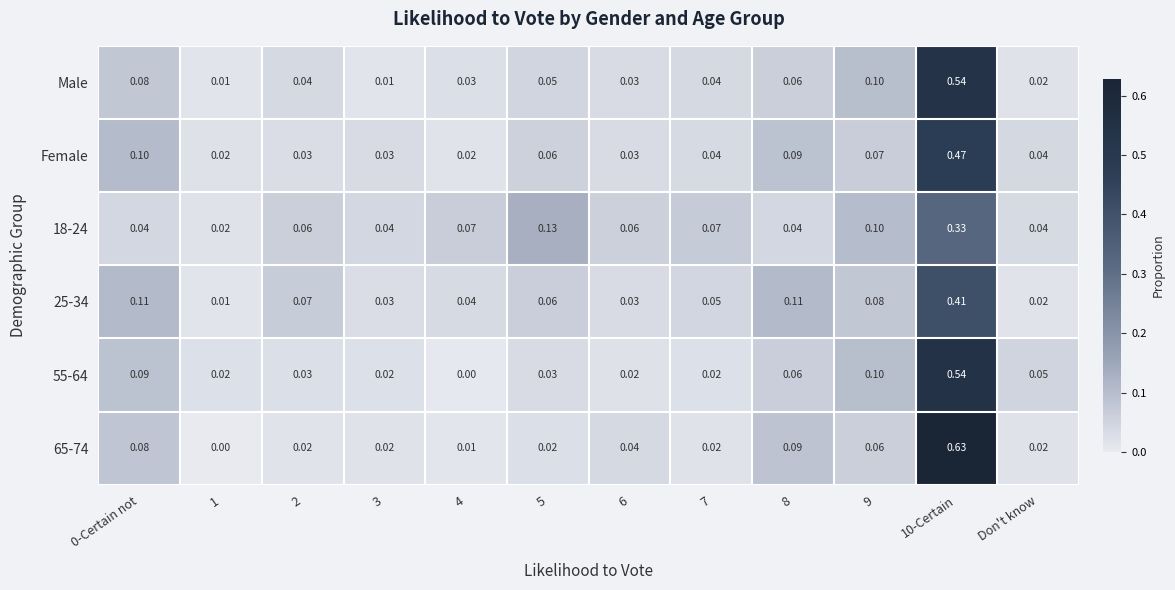

Is the value of 65-74 at 7 greater than the value of Male at 3?

Yes